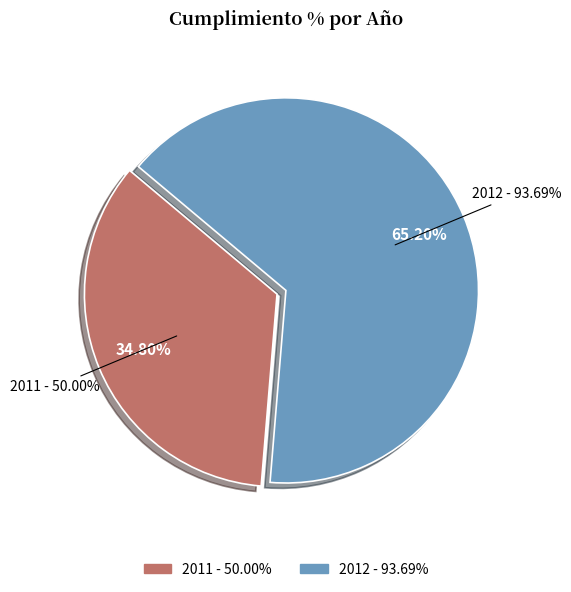

Which category has the biggest portion of the pie?

2012